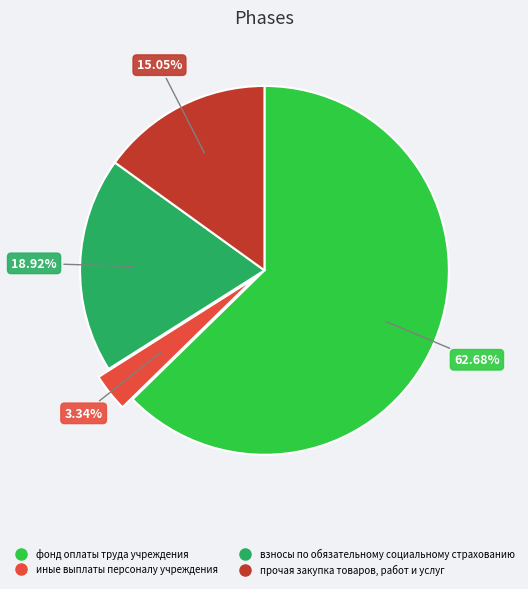

What is the majority slice?

фонд оплаты труда учреждения